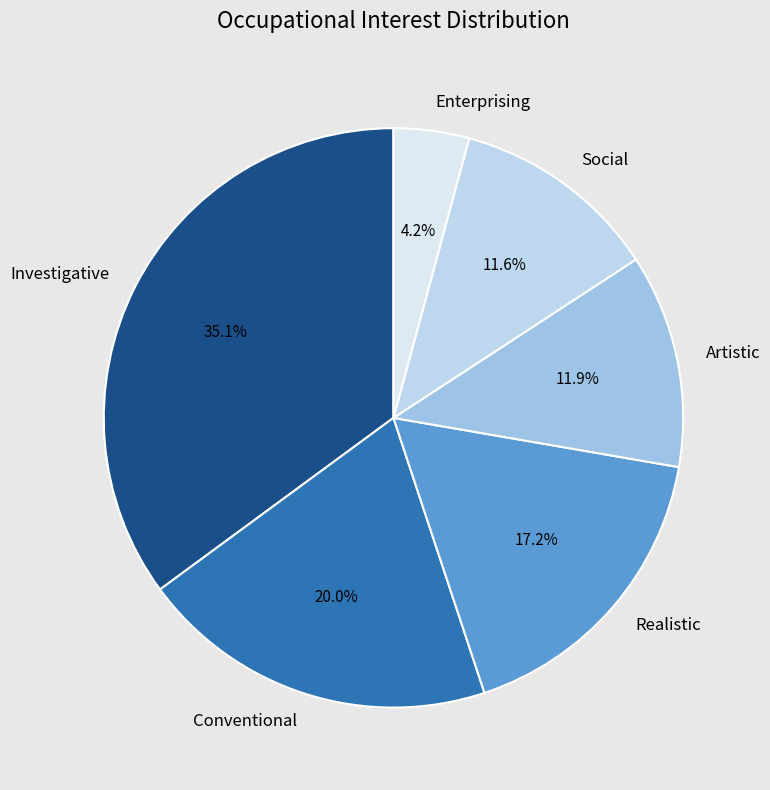

Which has a higher value, Enterprising or Realistic?

Realistic